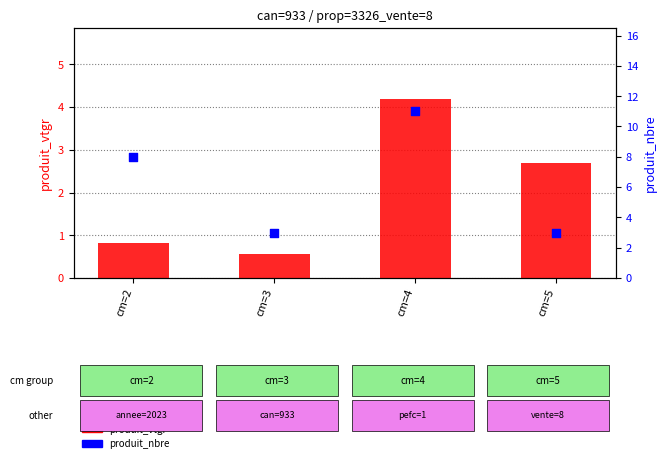

What are all the series names shown in the legend?

produit_vtgr, produit_nbre